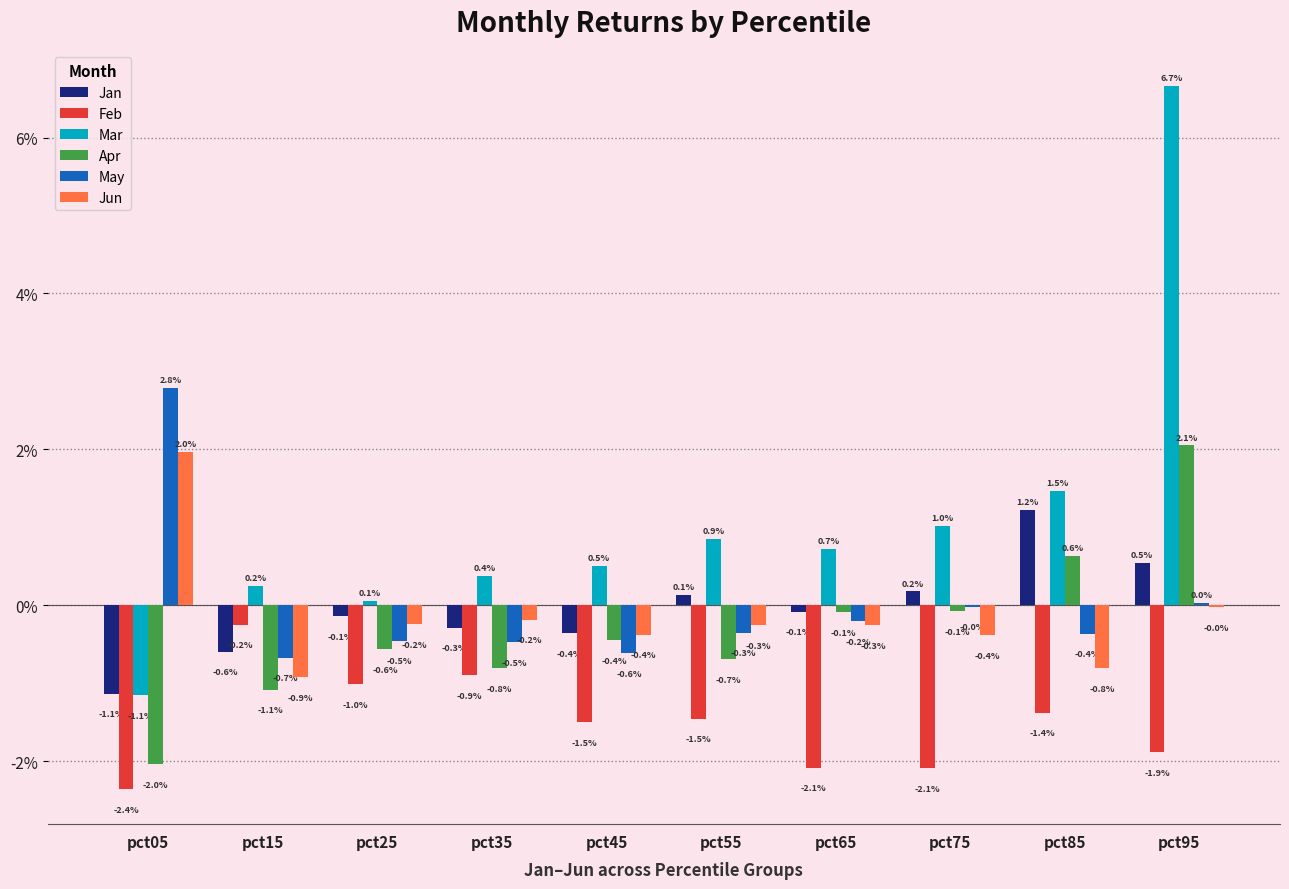

Is the value of Jun at pct15 greater than the value of Mar at pct75?

No